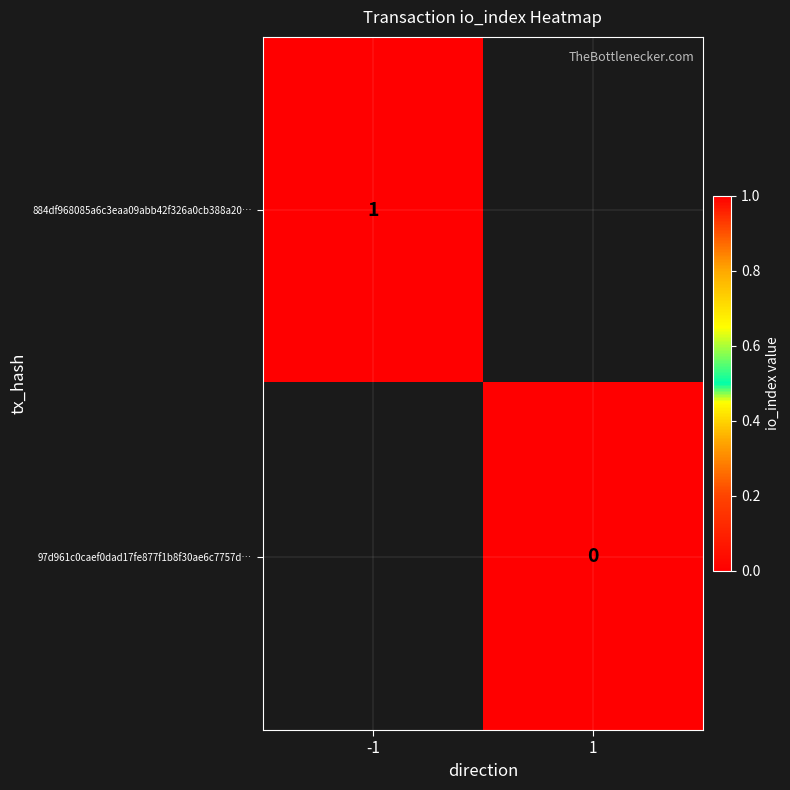

True or false: 884df968085a6c3eaa09abb42f326a0cb388a20… has a value of 1 at -1.

True